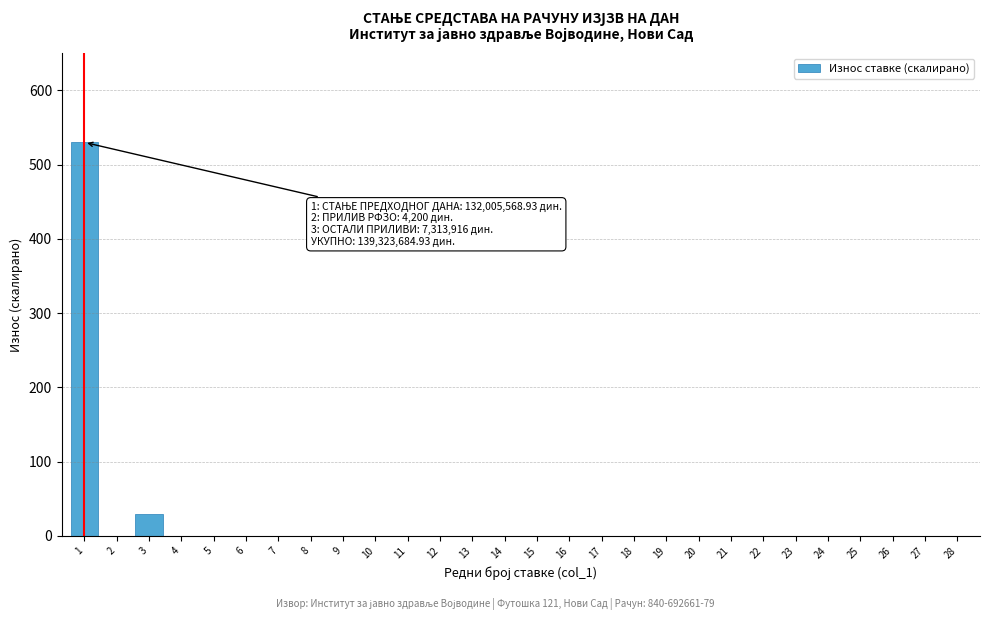

What is the change in value from 3 to 16?

-29.4